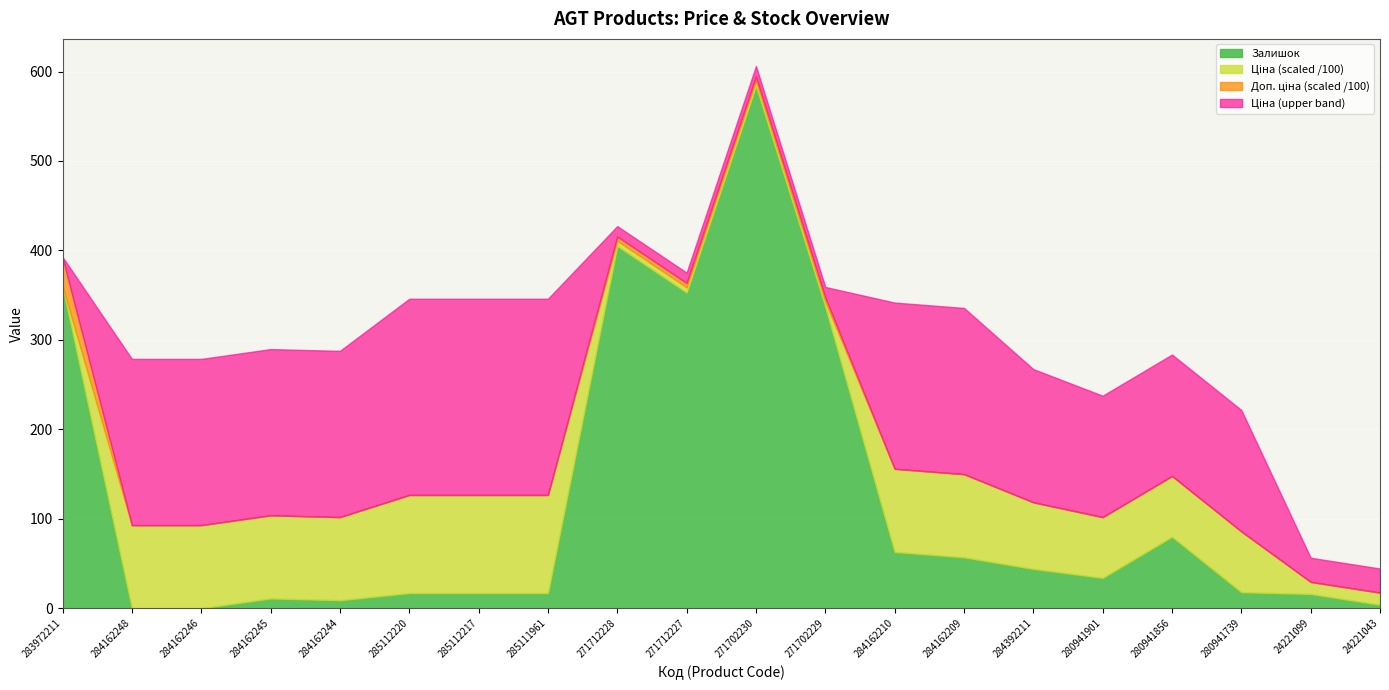

Rank the categories by Залишок value from lowest to highest.

284162248, 284162246, 24221043, 284162244, 284162245, 24221099, 285112220, 285112217, 285111961, 280941739, 280941901, 284392211, 284162209, 284162210, 280941856, 271702229, 271712227, 283972211, 271712228, 271702230